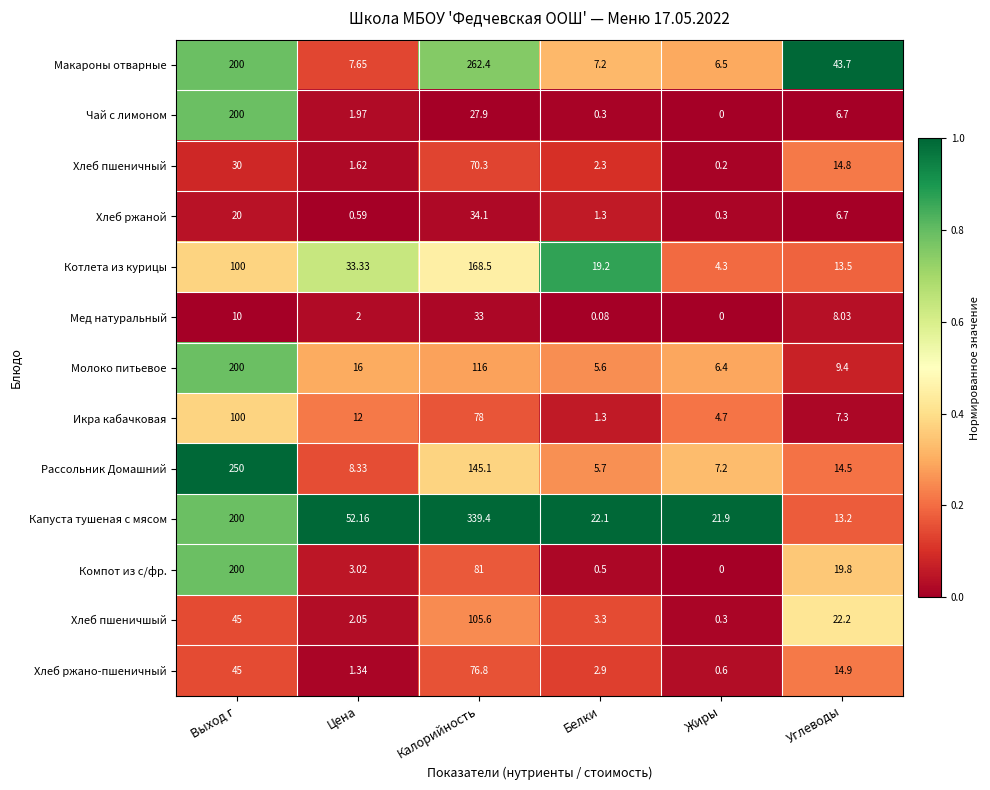

Which series has the largest total across all categories?

Капуста тушеная с мясом